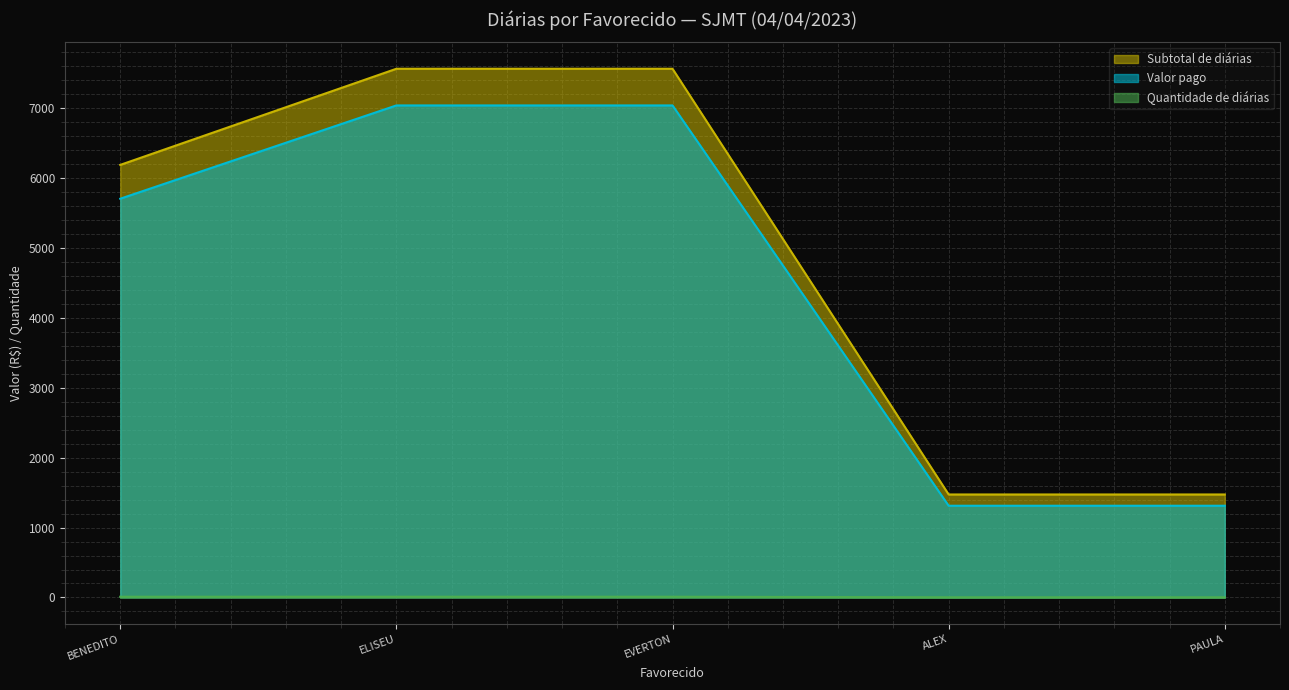

True or false: Quantidade de diárias has more than 1 interior local peaks.

False